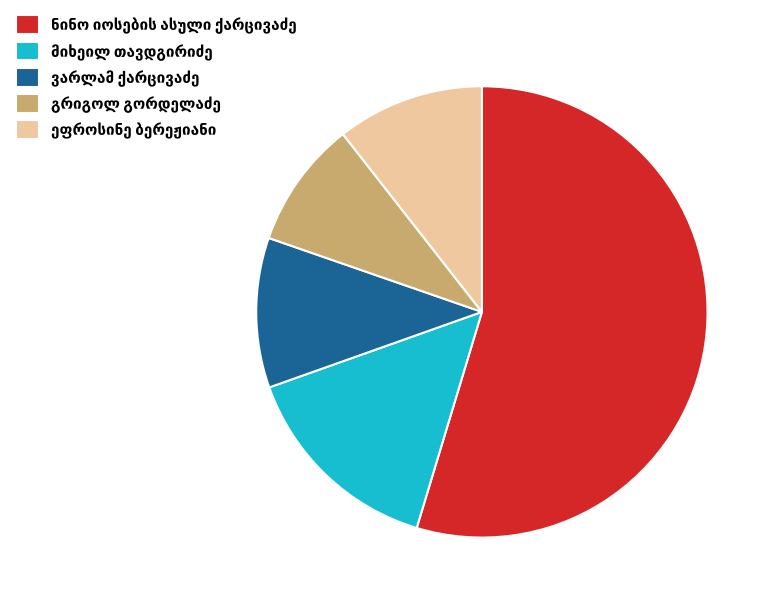

Does any single category account for the majority?

Yes